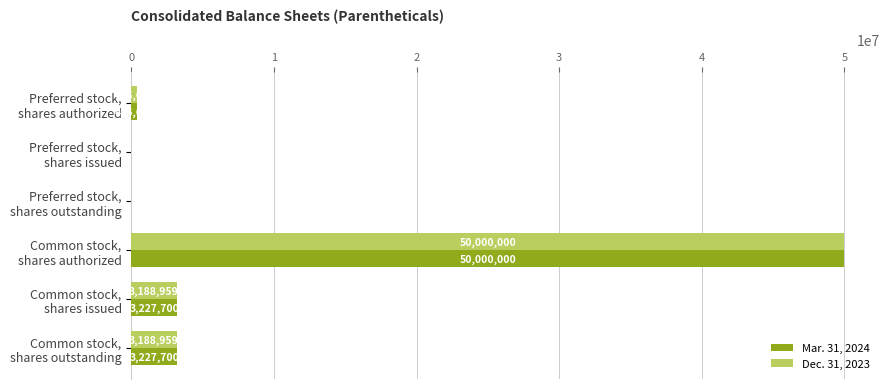

What is the maximum value for Mar. 31, 2024?

50000000